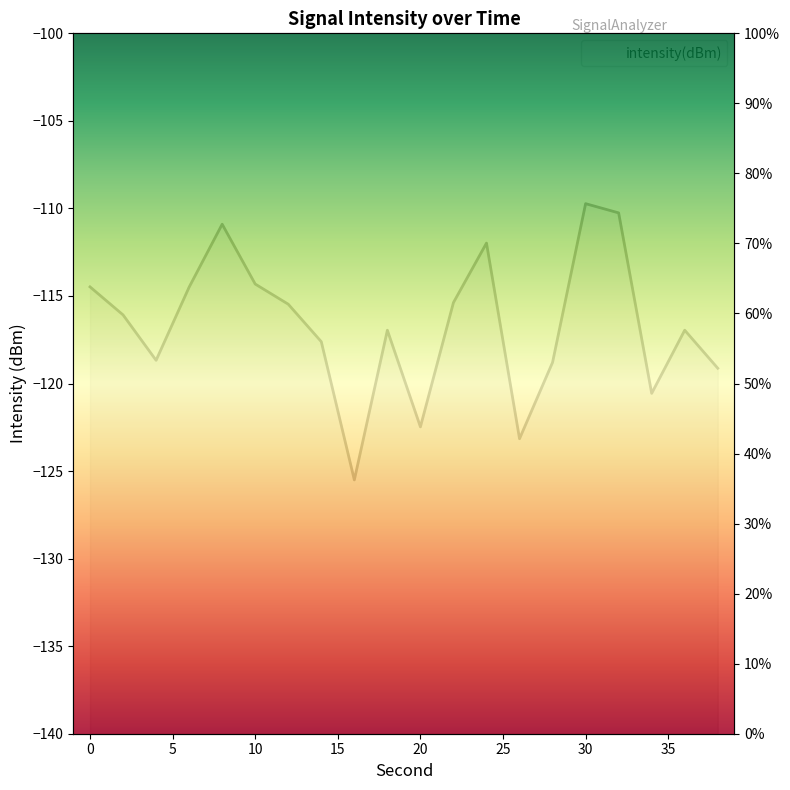

The value at 32 is 74.4. True or false?

True